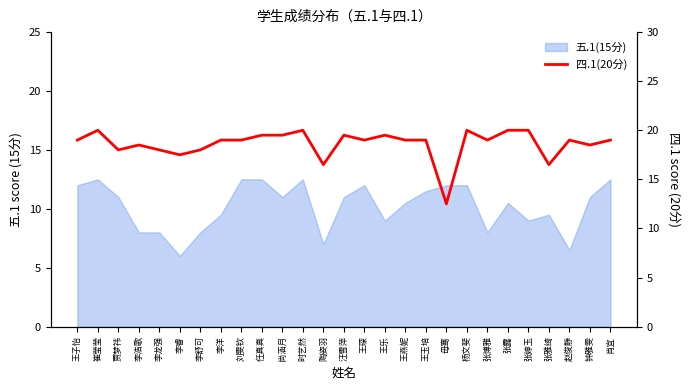

How many values are below 19?

9